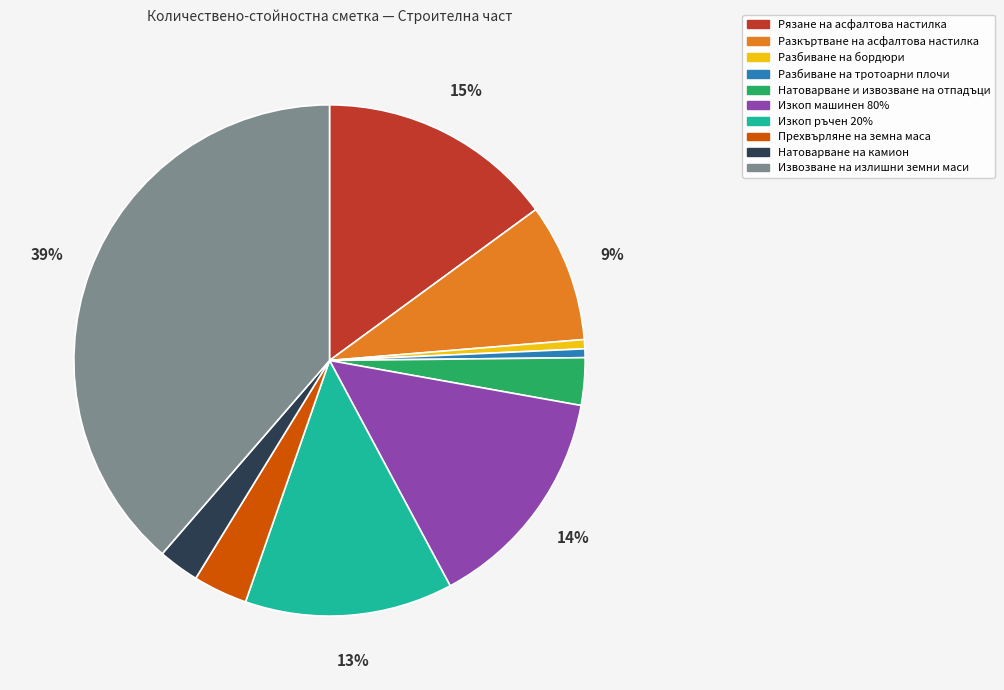

Which has a higher value, Разбиване на бордюри or Изкоп машинен 80%?

Изкоп машинен 80%